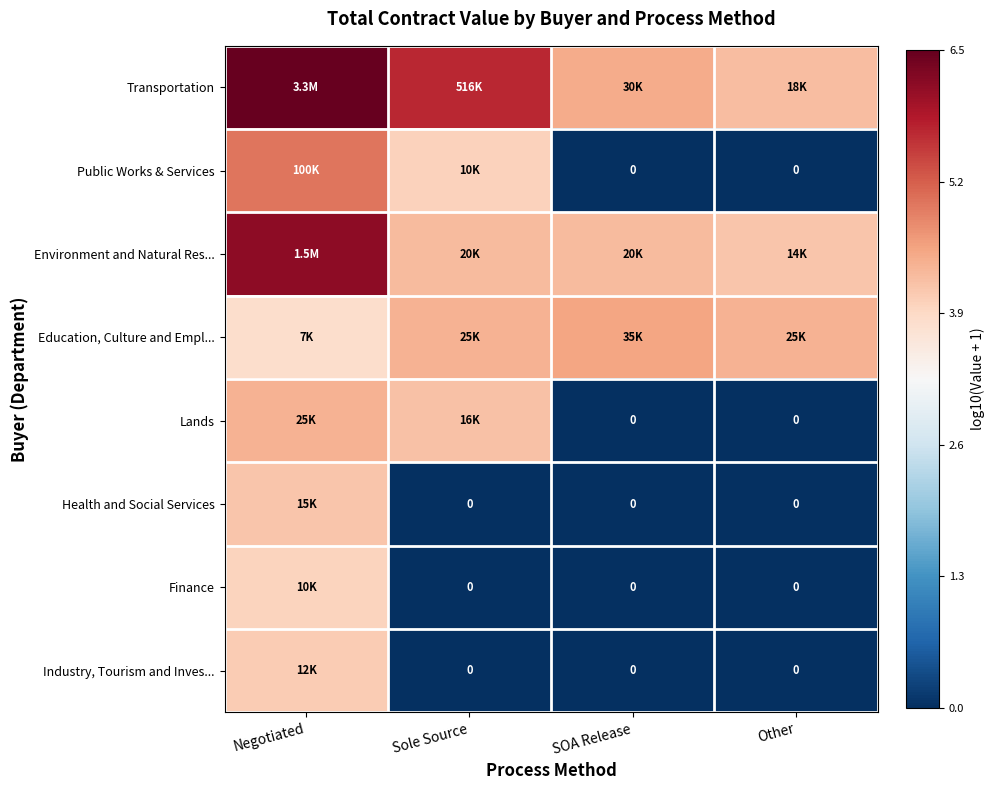

How many data points in Transportation are above 5?

2